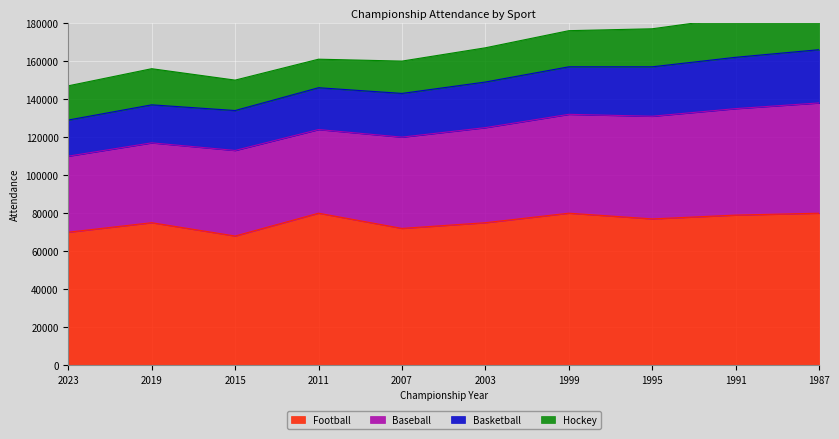

Which series has the widest spread of values?

Baseball